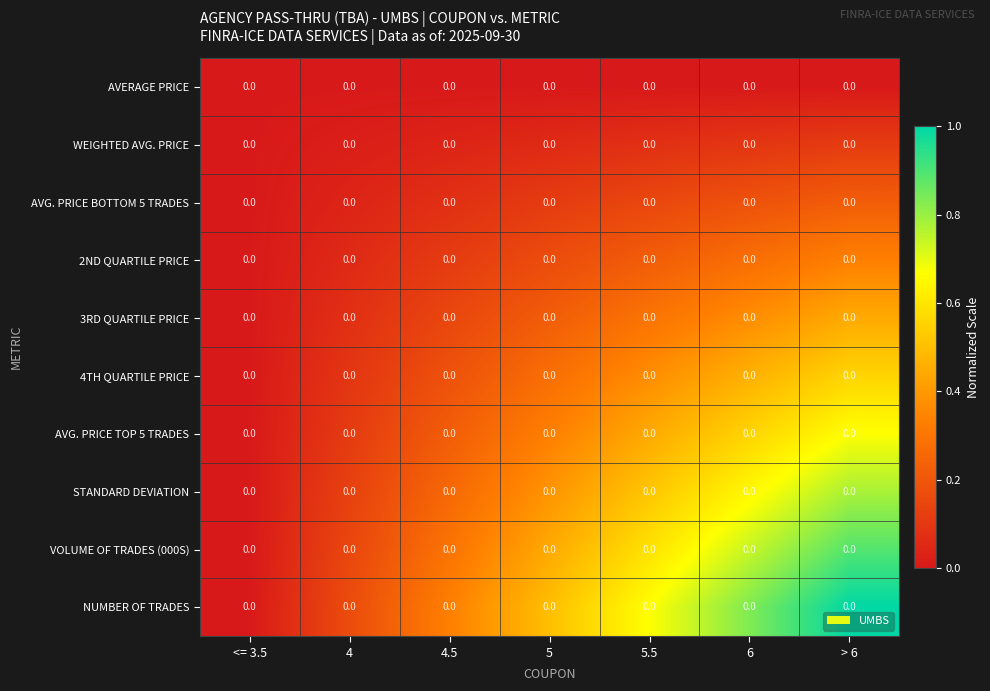

The STANDARD DEVIATION series shows 0.0 at <= 3.5. True or false?

True